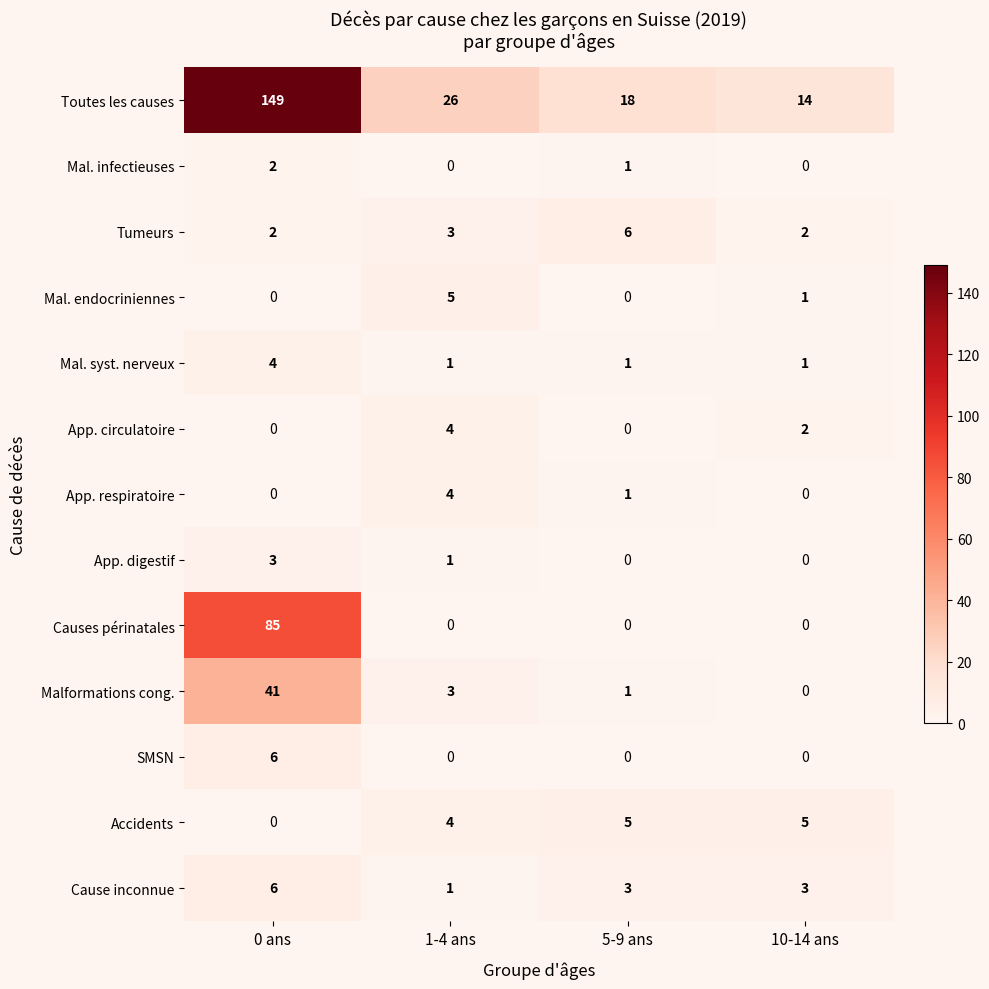

At which category is the sum across all series the highest?

0 ans